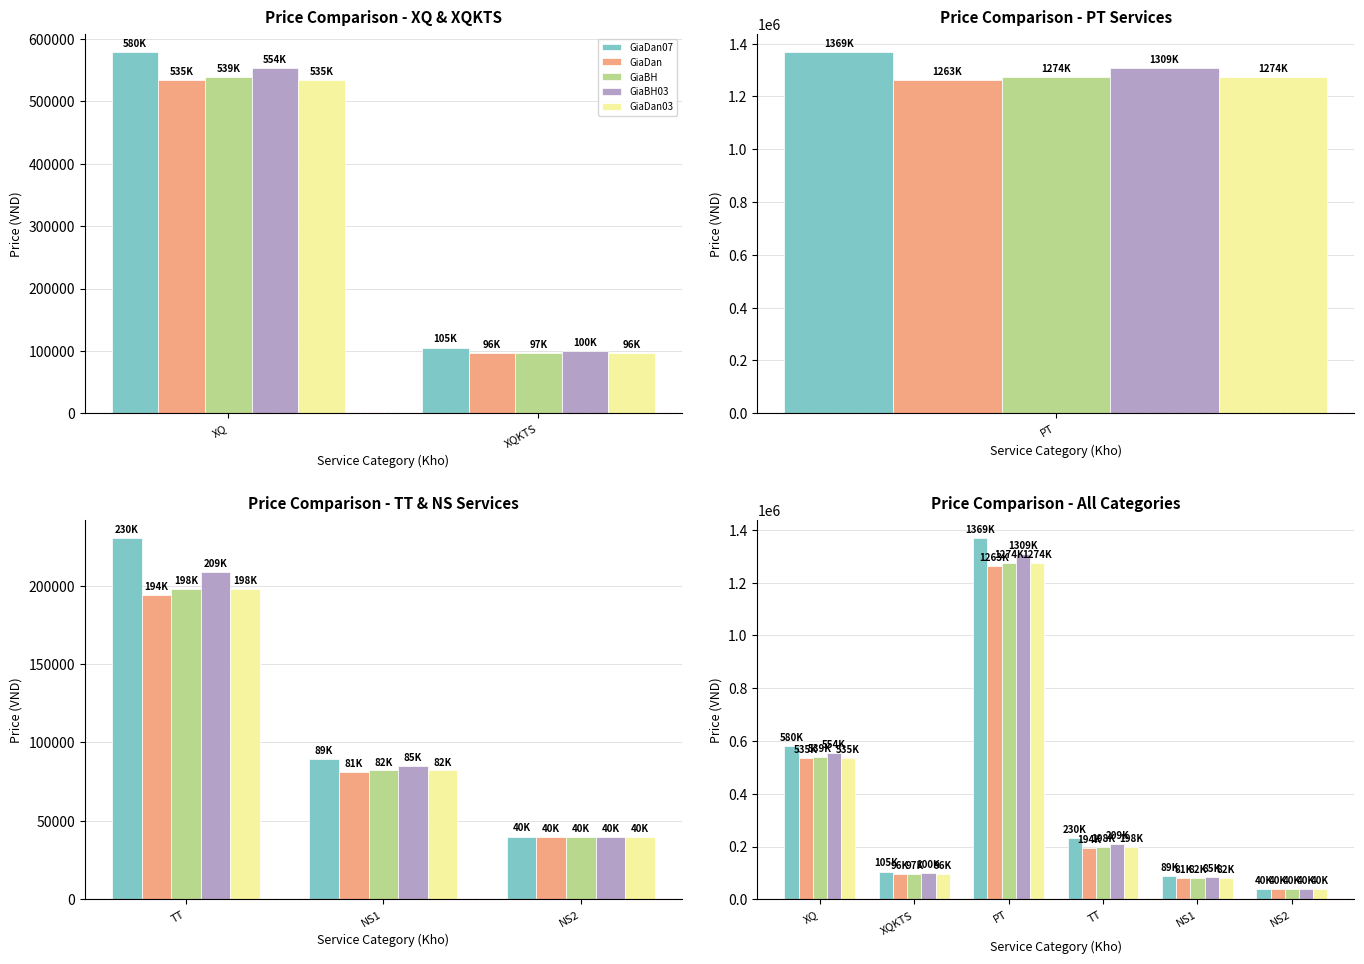

What is the value of the GiaDan03 bar at the 6th from the left?

40000